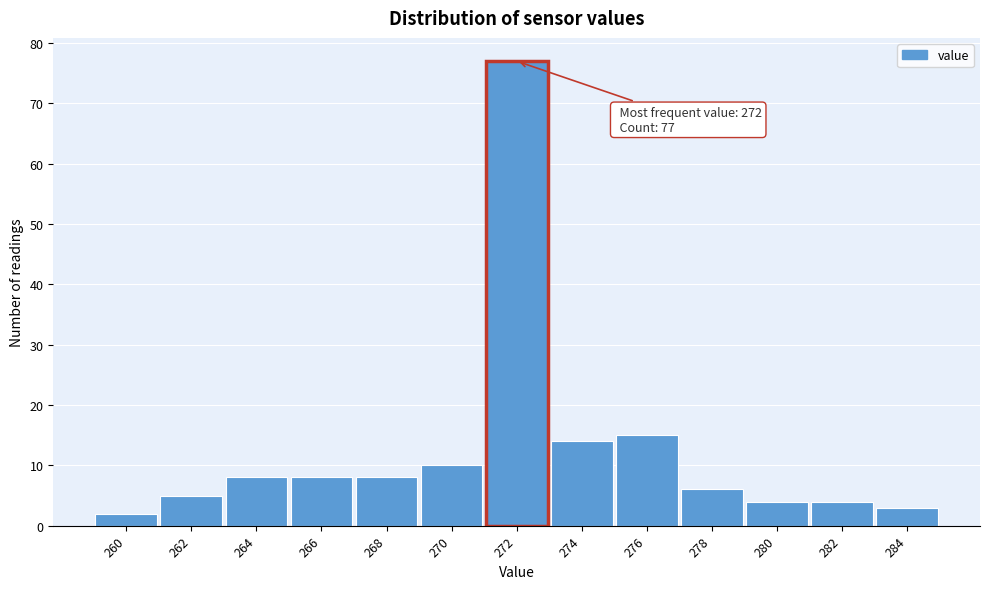

Reading left to right, list all the values displayed in this chart.

2	5	8	8	8	10	77	14	15	6	4	4	3